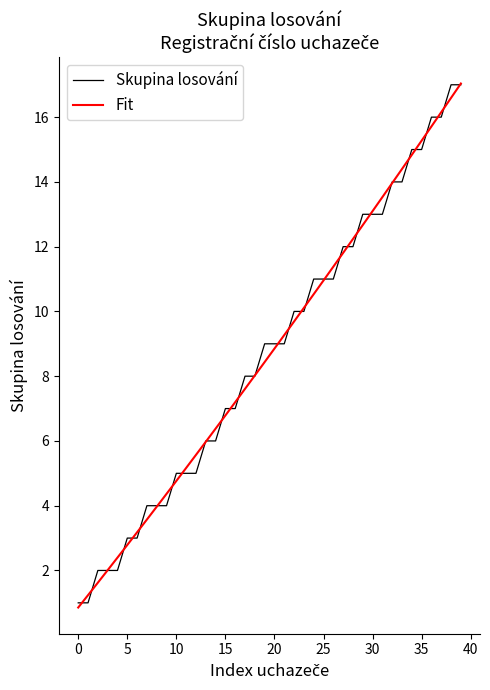

What is the greatest value displayed?

17.0